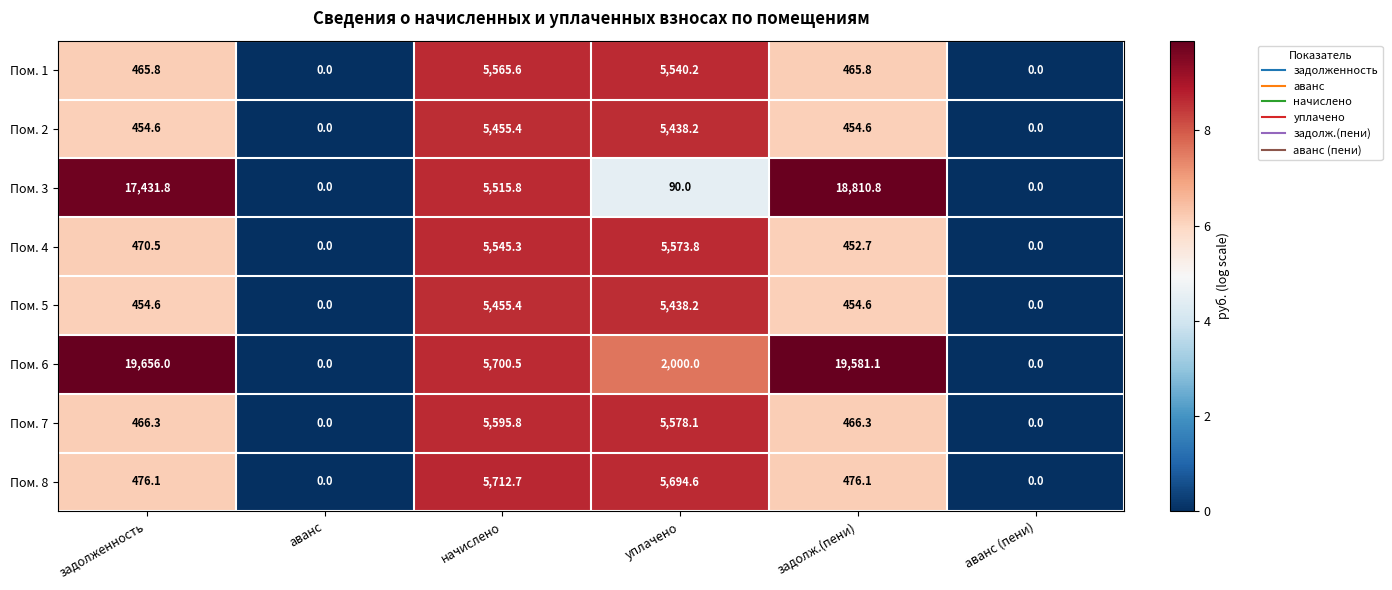

What is the greatest value displayed?

19656.0